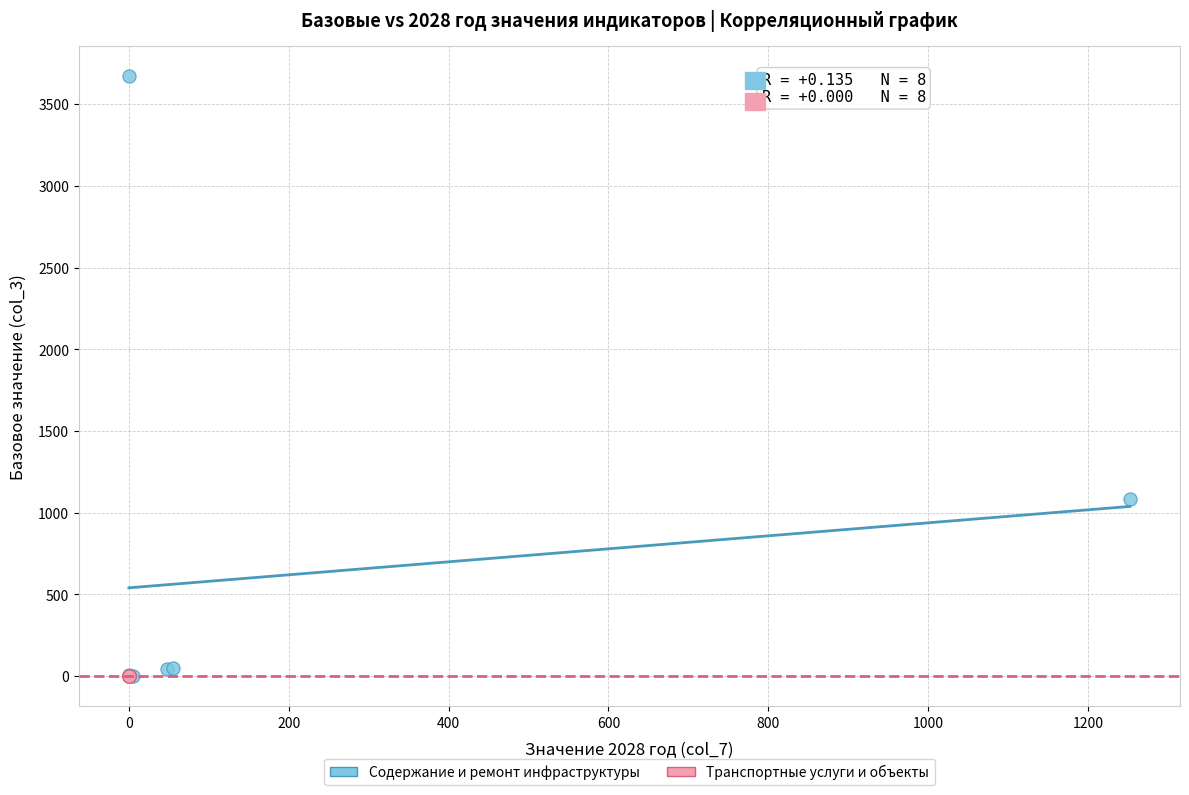

Which series reaches the maximum Y coordinate?

Содержание и ремонт инфраструктуры